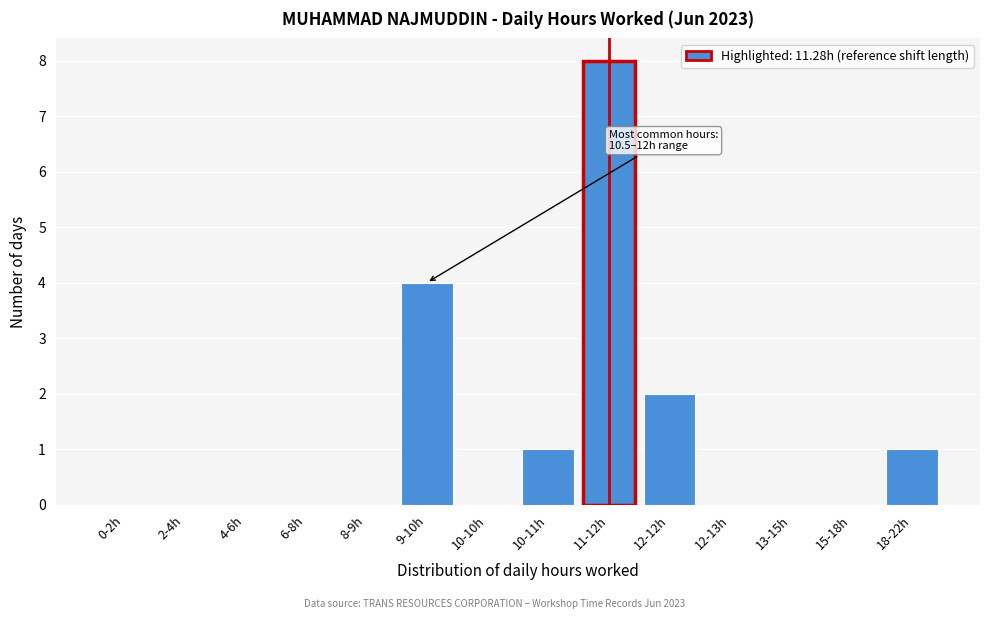

Reading left to right, transcribe all the data shown in this chart.

0-2h=0	2-4h=0	4-6h=0	6-8h=0	8-9h=0	9-10h=4	10-10h=0	10-11h=1	11-12h=8	12-12h=2	12-13h=0	13-15h=0	15-18h=0	18-22h=1